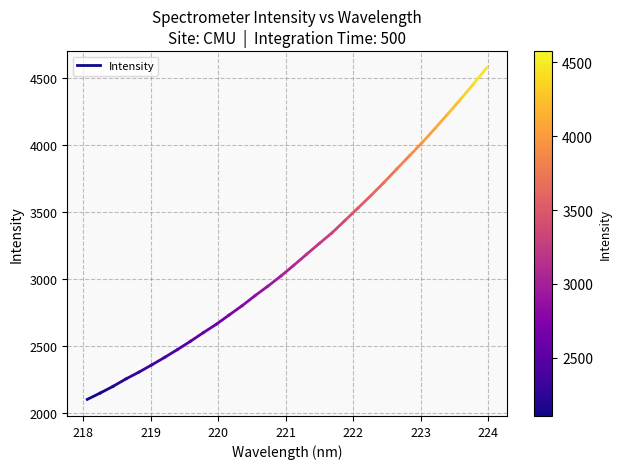

What is the minimum value shown in the chart?

2105.1